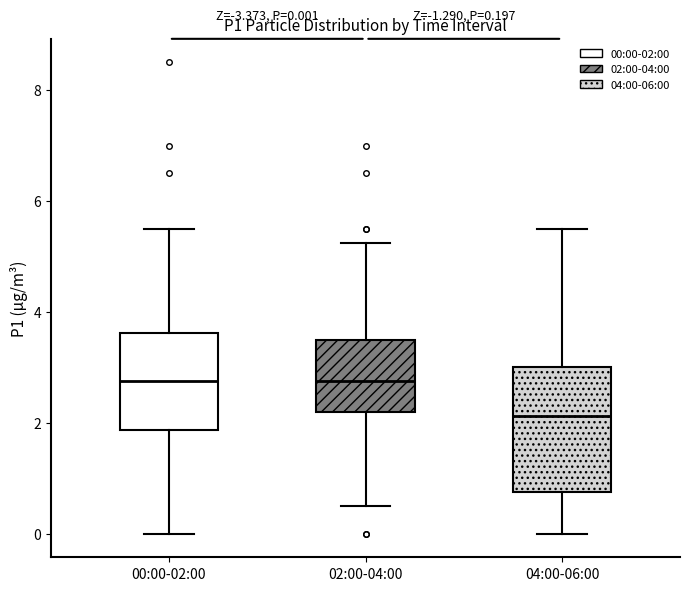

Comparing the boxes themselves (not the whiskers), which one is the tallest?

04:00-06:00